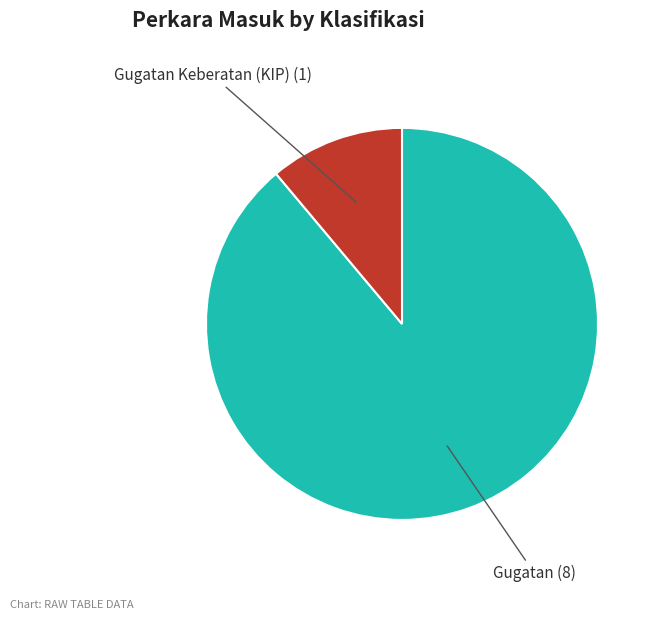

True or false: Gugatan Keberatan (KIP) accounts for 11% of the total.

True